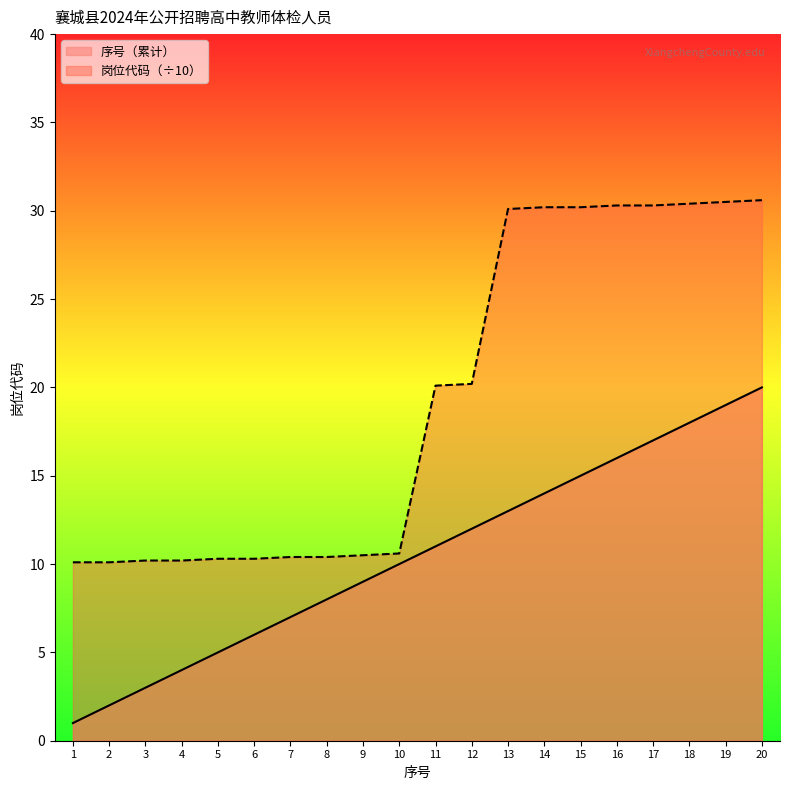

True or false: 序号（累计） and 岗位代码 intersect in this chart.

False